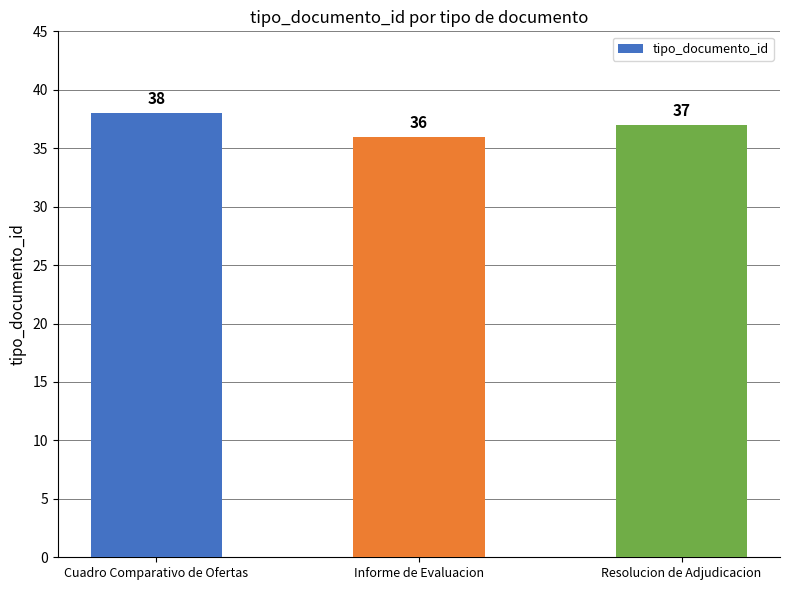

How many categories are shown in the chart?

3